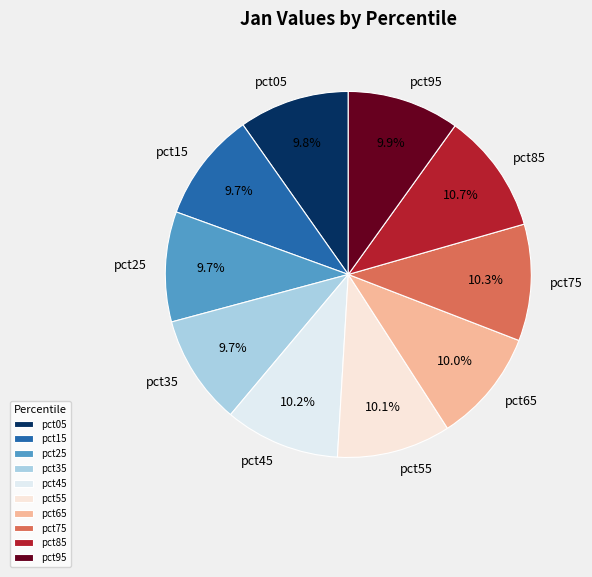

Do pct65 and pct25 together represent more than half of the pie?

No